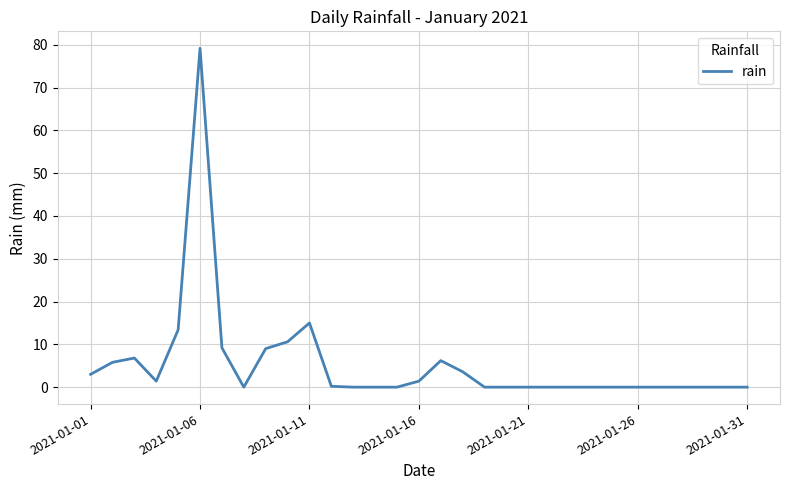

What is the greatest value displayed?

79.2